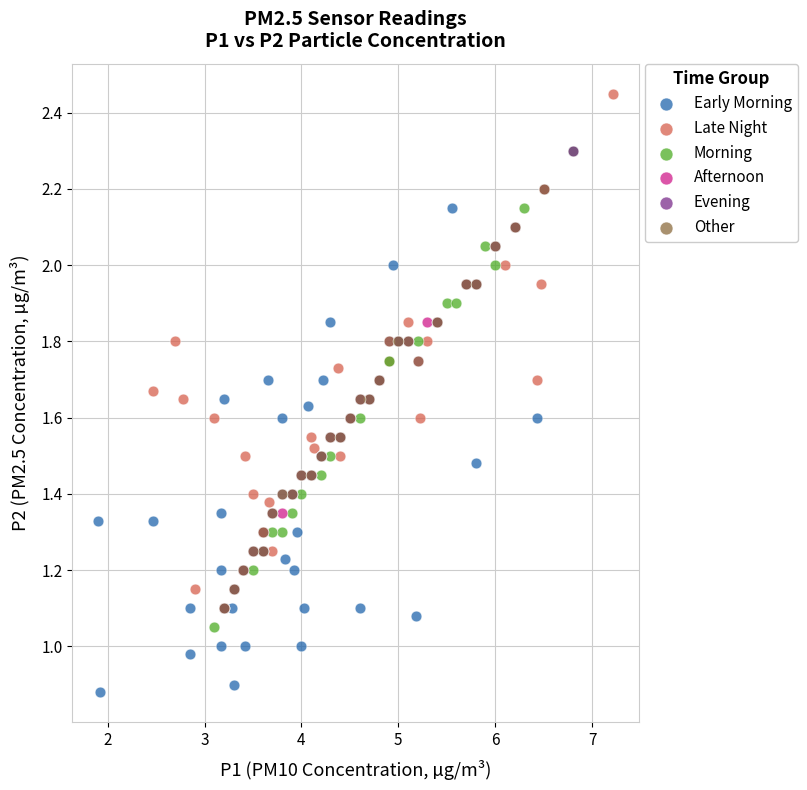

Which series contains the lowest Y value?

Early Morning